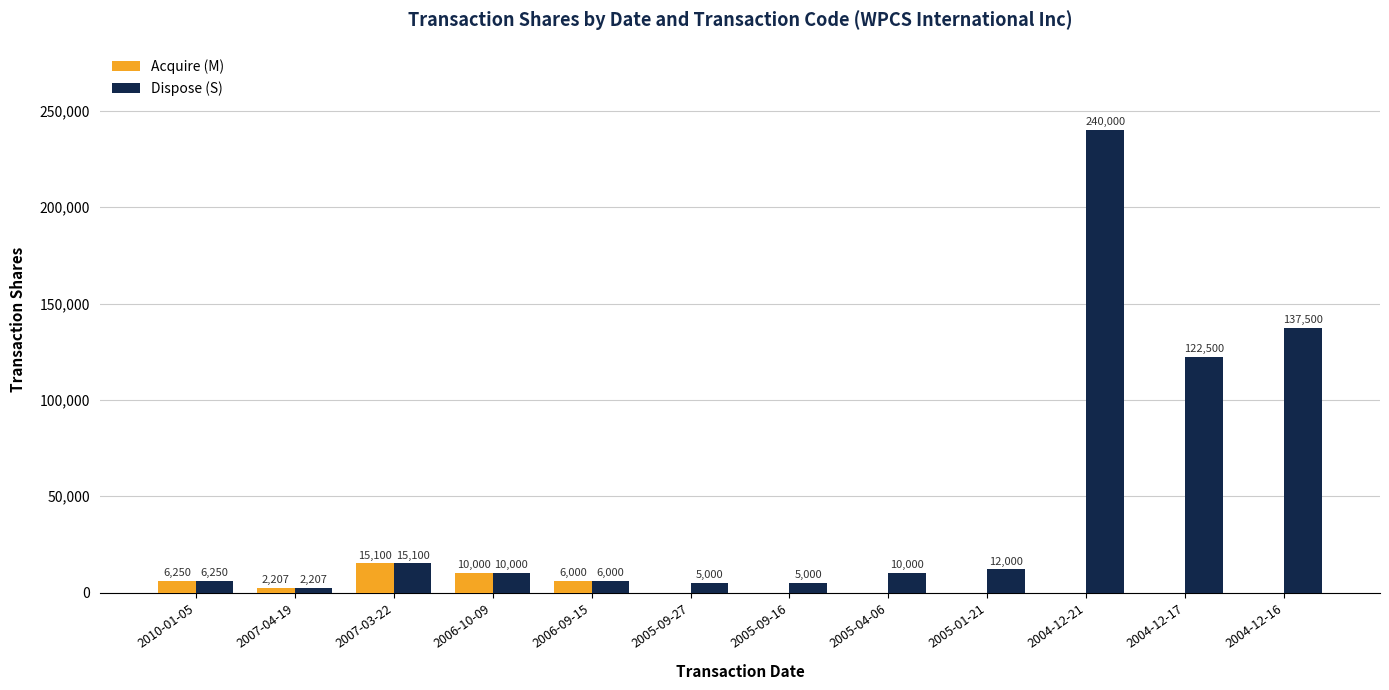

Which series has the largest total across all categories?

Dispose (S)